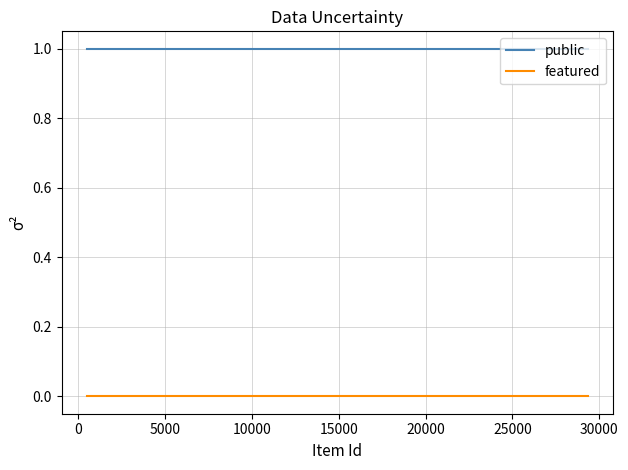

Reading right to left, list all the values displayed in this chart.

public: 1	1	1	1	1	1	1	1	1
featured: 0	0	0	0	0	0	0	0	0